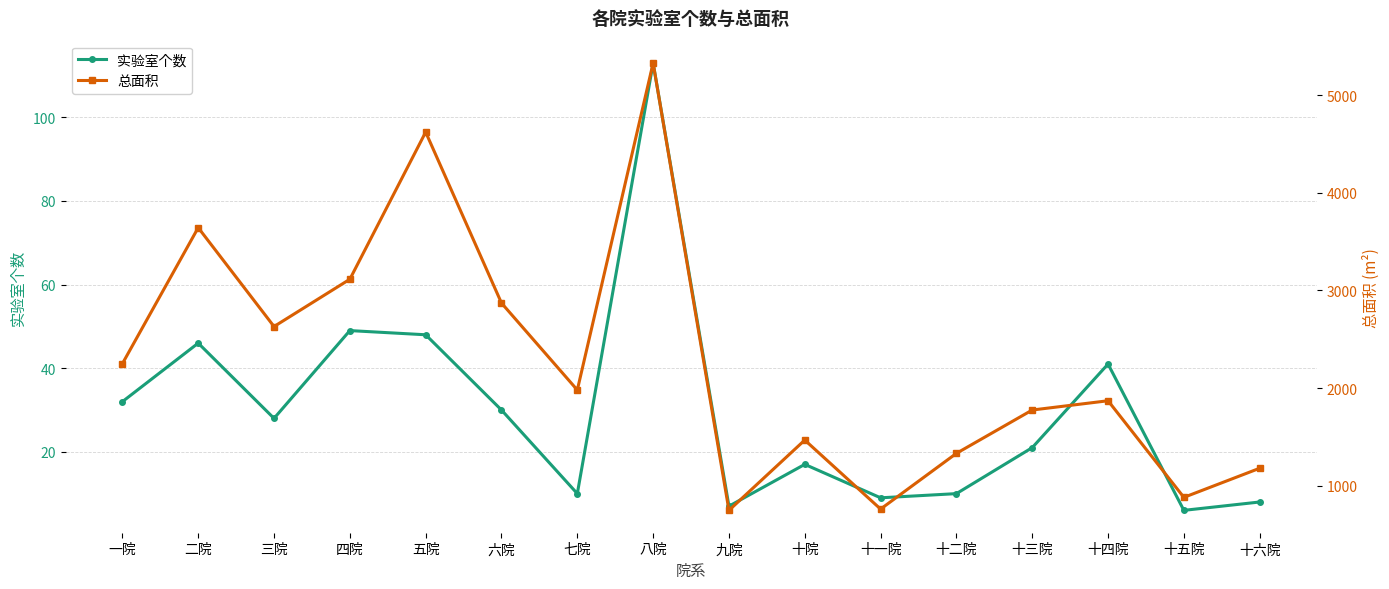

How many values in the 总面积 series exceed 1980?

7